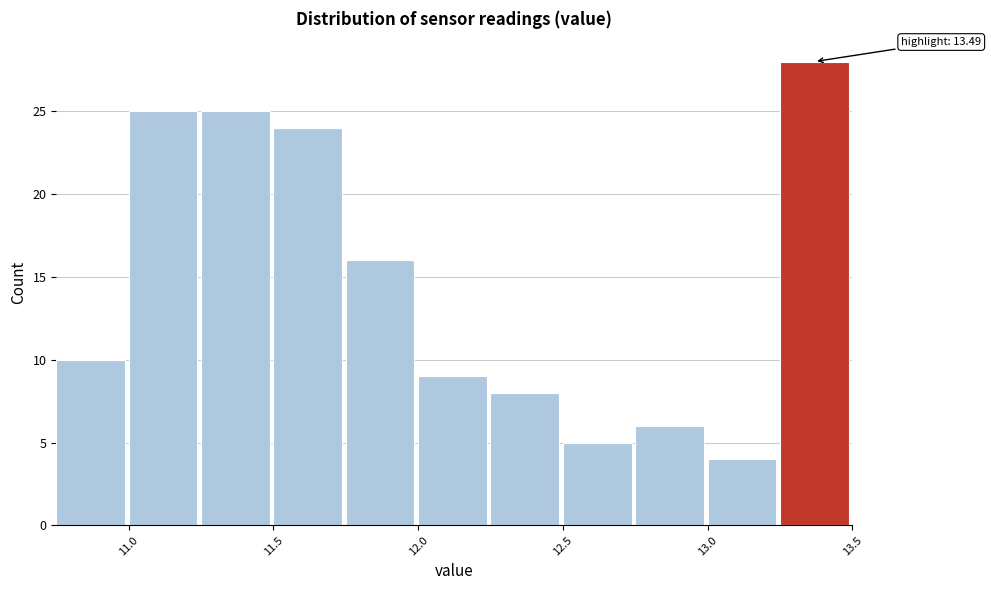

Which range on the x-axis has the tallest bar?

13.25 to 13.50